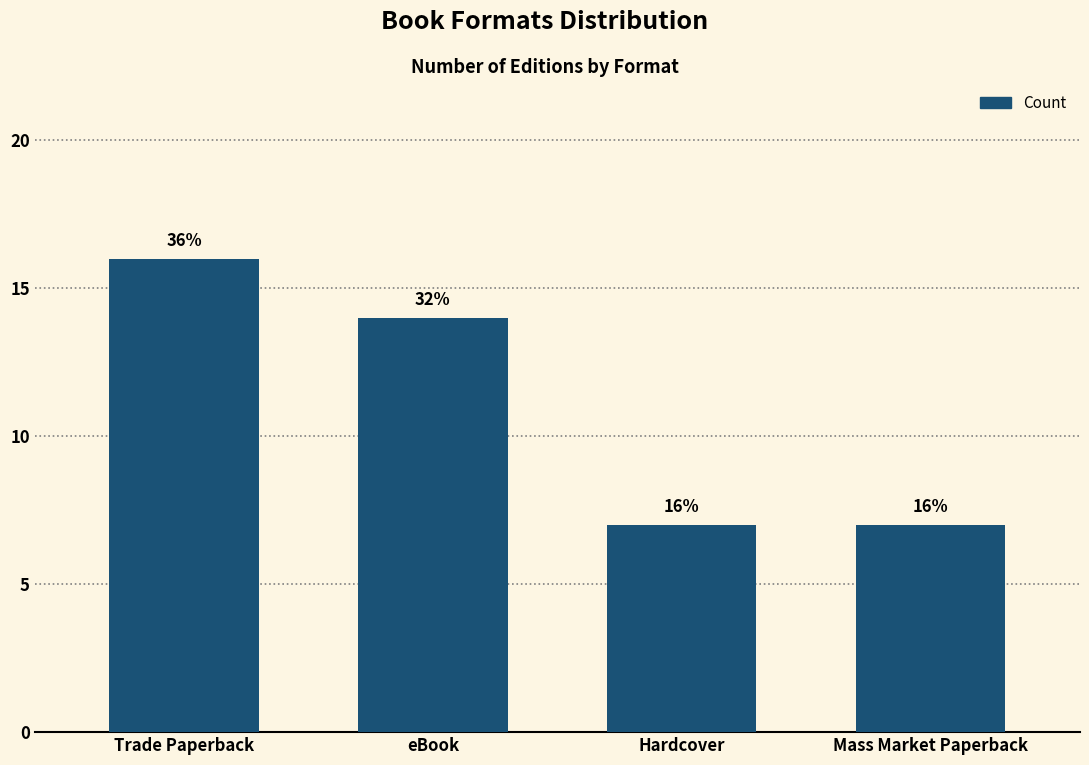

What is the label of the 3rd bar from the right?

eBook